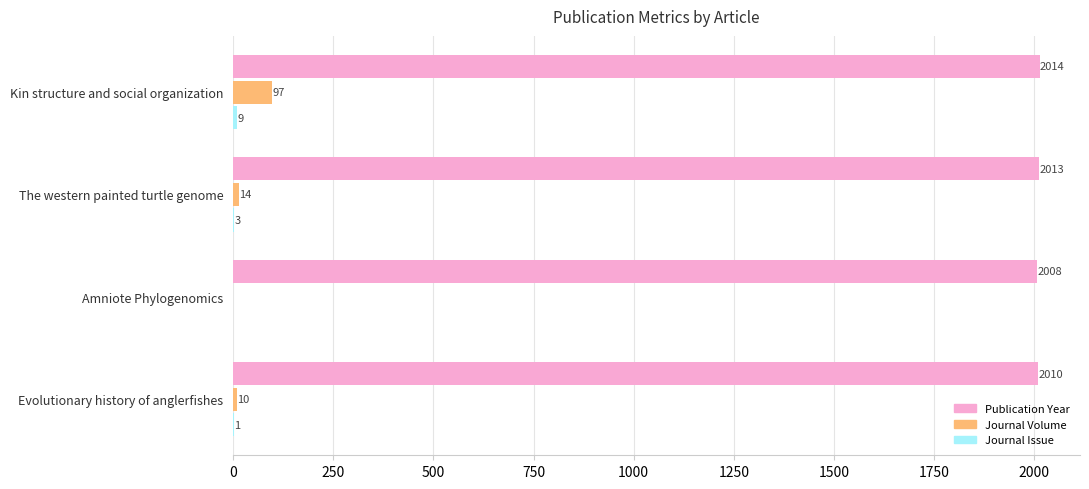

Which series changed the most between Kin structure and social organization and Amniote Phylogenomics?

Journal Volume